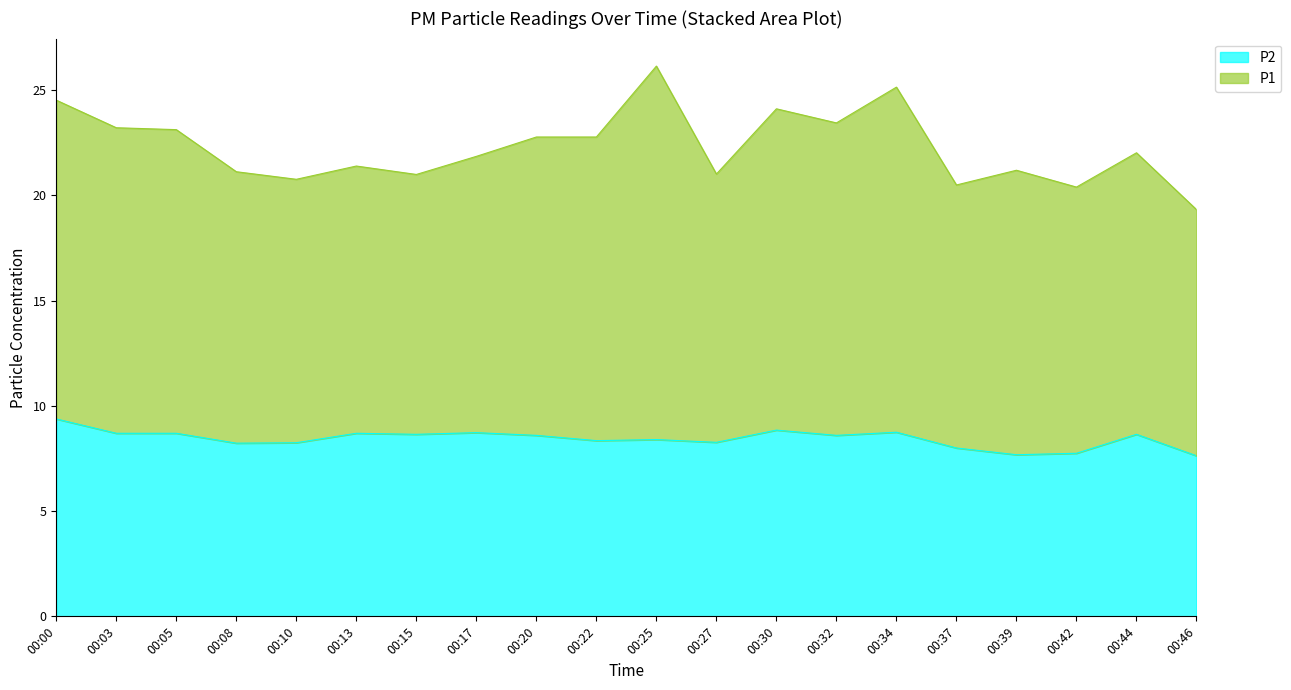

What is the value of the 1st point from the left?

9.4